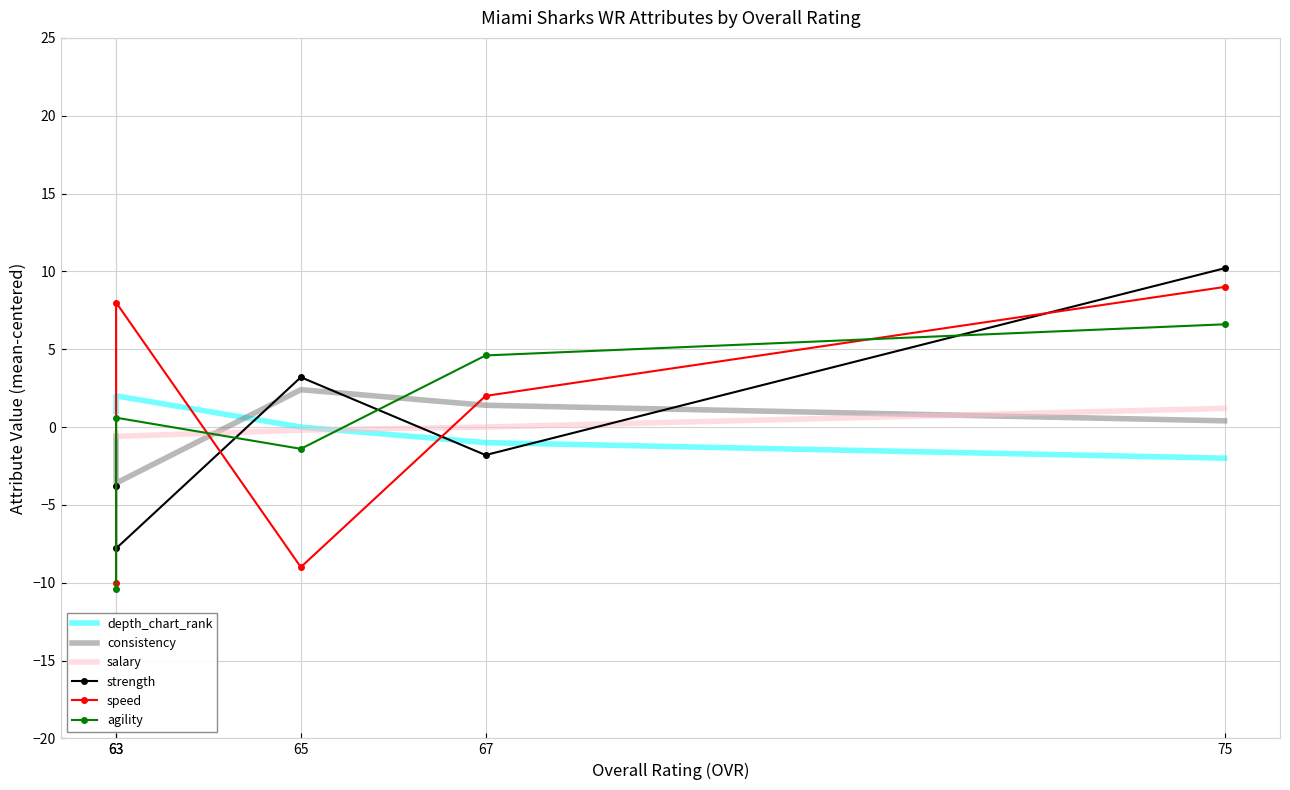

True or false: consistency has a value of 1.4 at 67.

True